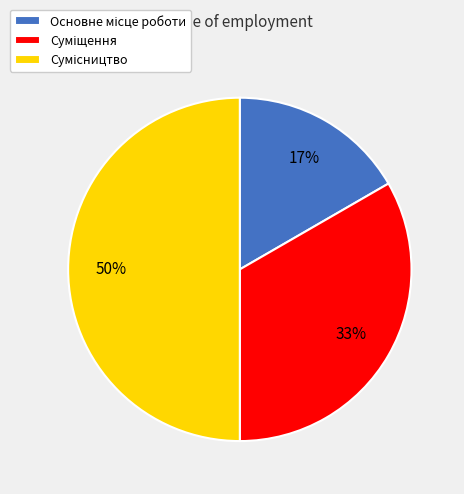

To the nearest percent, what is the average slice percentage?

33%